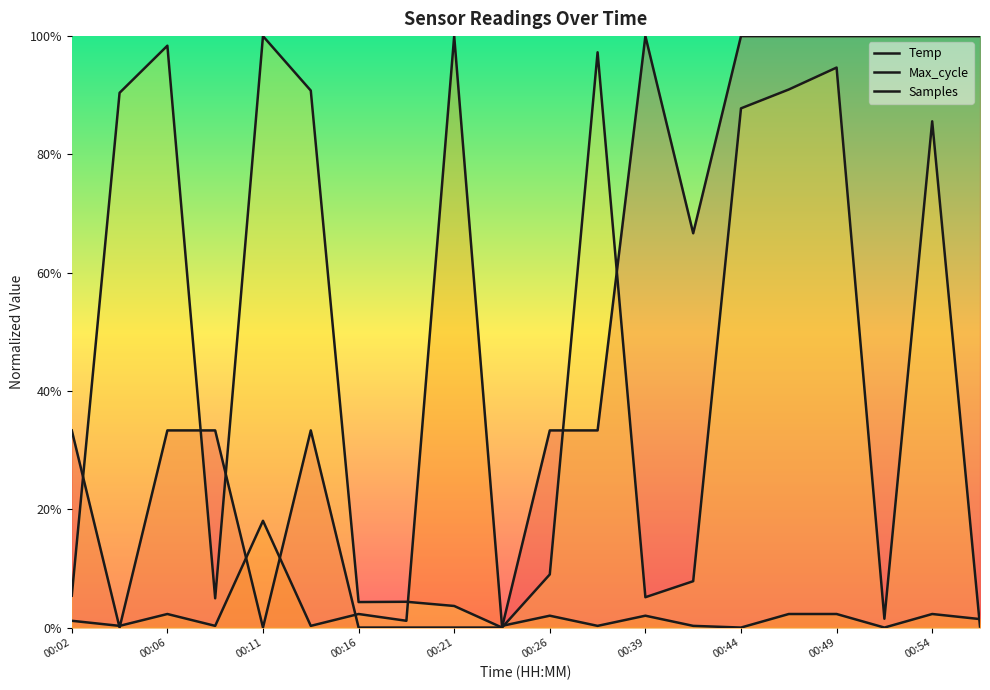

Which series has the largest total across all categories?

Temp